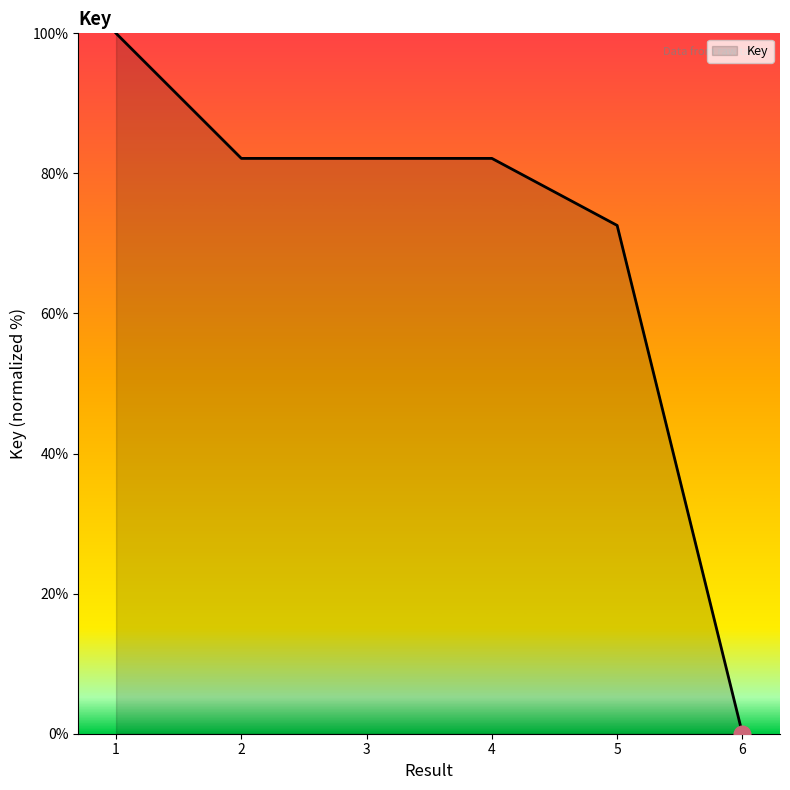

The value at 6 is 42.1. True or false?

False